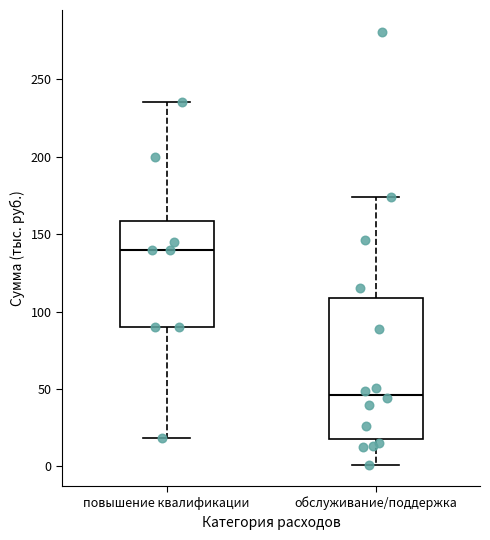

Which box's median line is the lowest?

обслуживание/поддержка